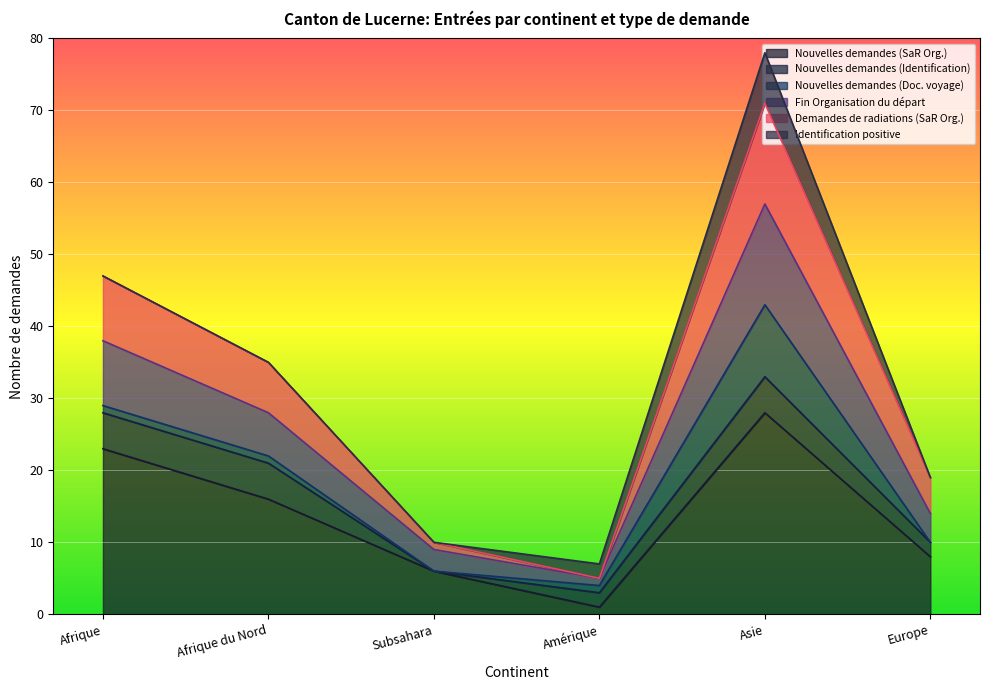

What is the spread (max minus min) of values at Asie?

50